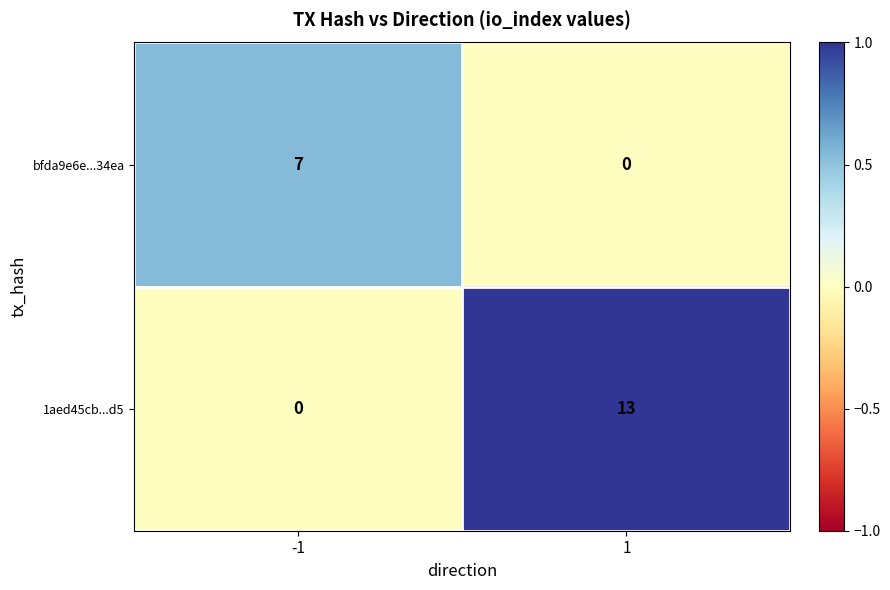

How many values in 1aed45cb...d5 are above zero?

1